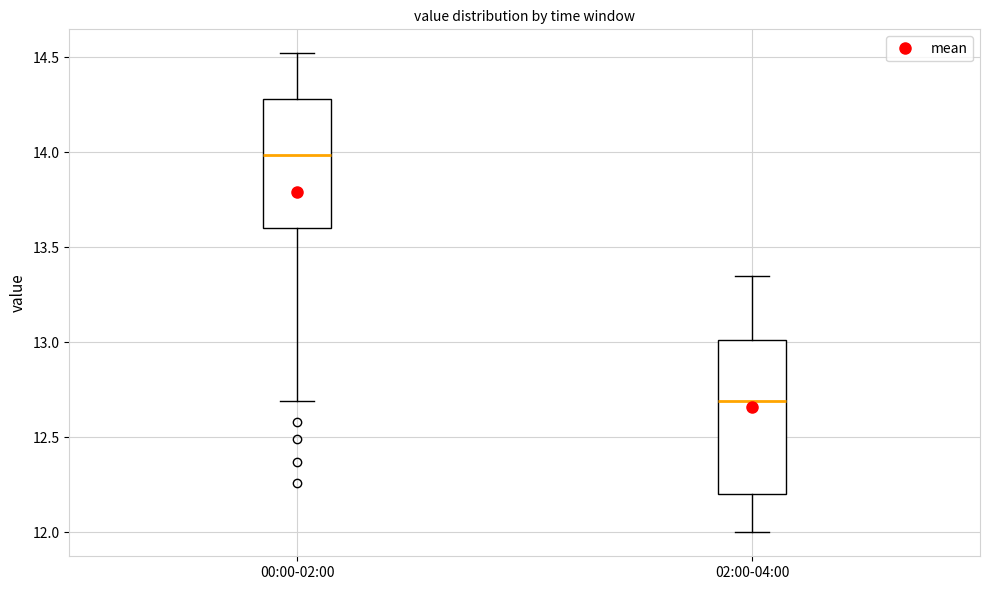

Reading left to right, transcribe this box plot: for each box, give where its median line is, the range the box spans, and where its two whiskers end, as read against the y-axis. The values are not printed on the chart, so give them approximately, as read against the axis.

00:00-02:00: median 14.00, box 13.60 to 14.30, whiskers 12.70 to 14.50
02:00-04:00: median 12.70, box 12.20 to 13.00, whiskers 12.00 to 13.35